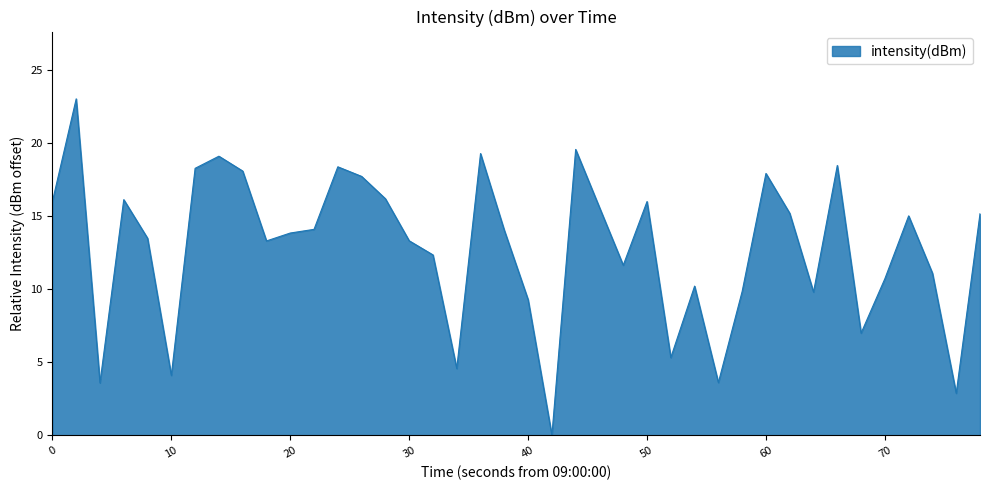

What is the difference between the maximum and minimum values?

23.0